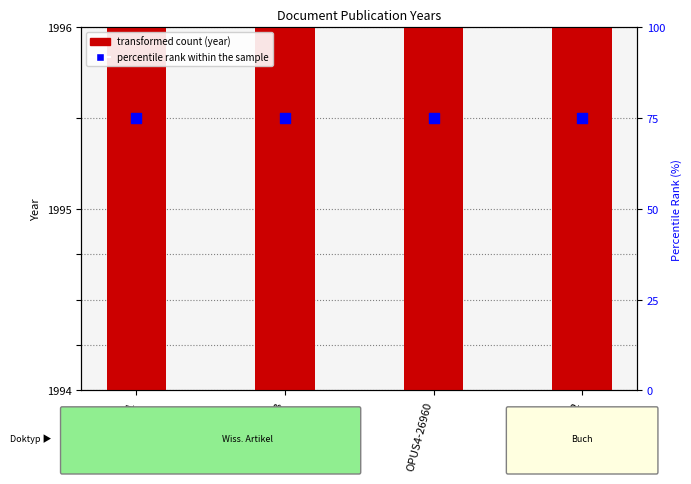

Which series has the largest total across all categories?

Publication Year